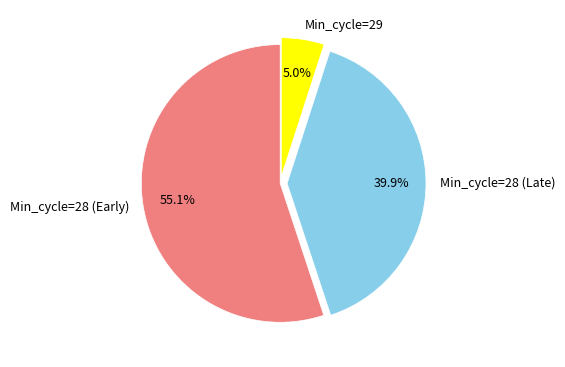

What is the ratio of the value at Min_cycle=28 (Late) to the value at Min_cycle=29?

8.0